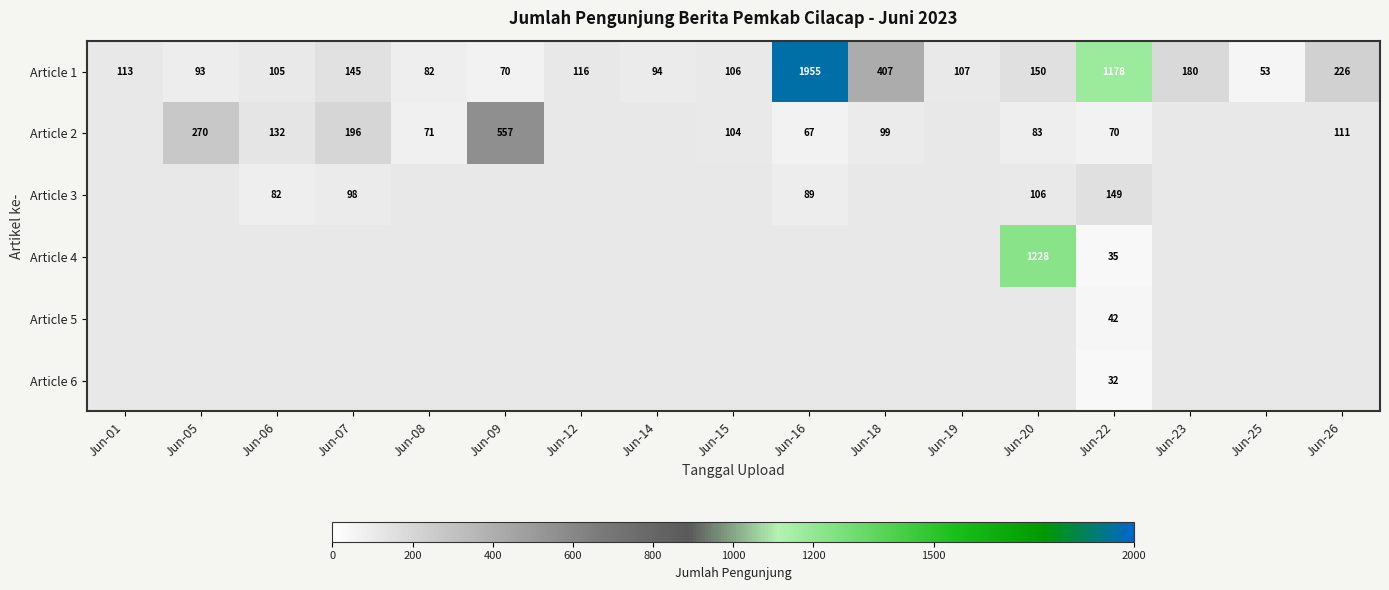

At which category is the sum across all series the highest?

Jun-22